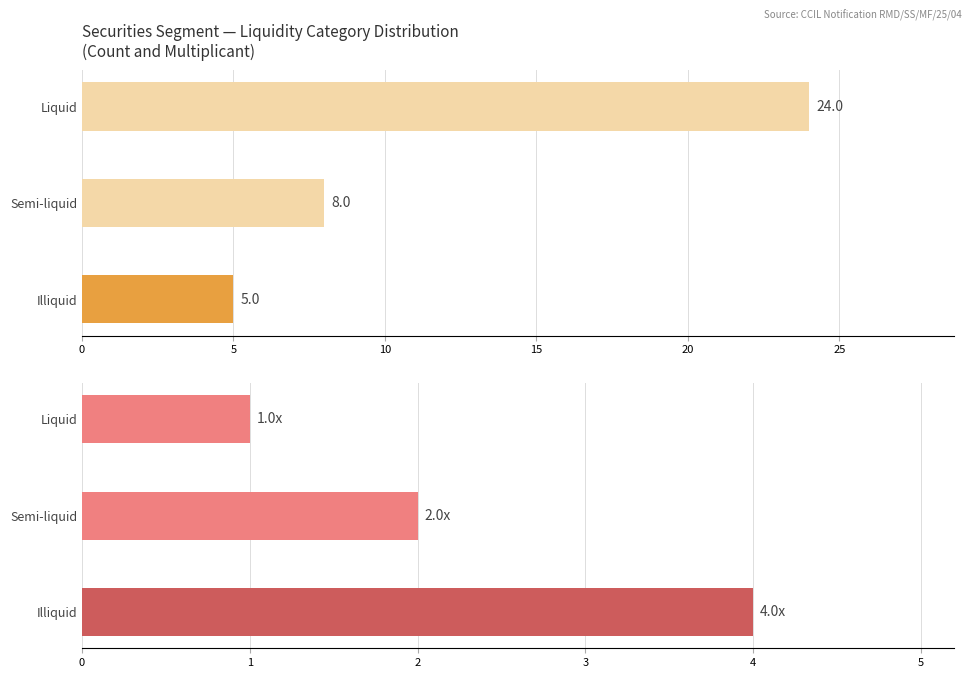

How many Multiplicant values are between 1 and 4?

3